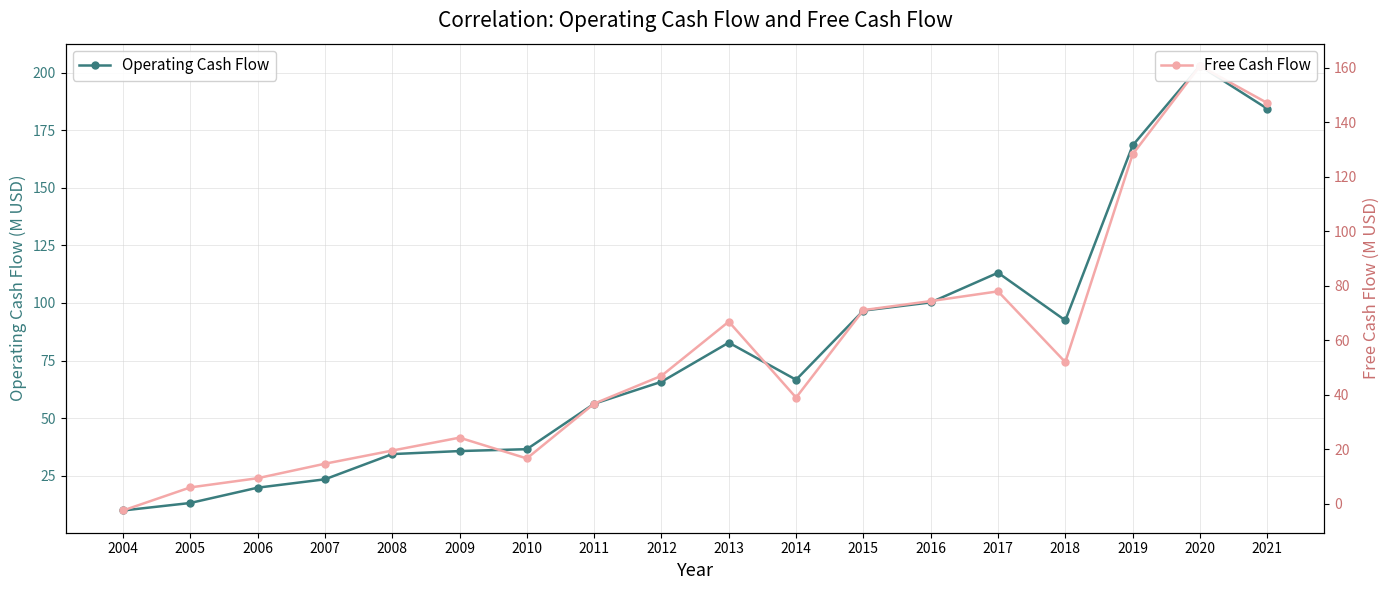

Between 2006 and 2017, which is larger?

2017